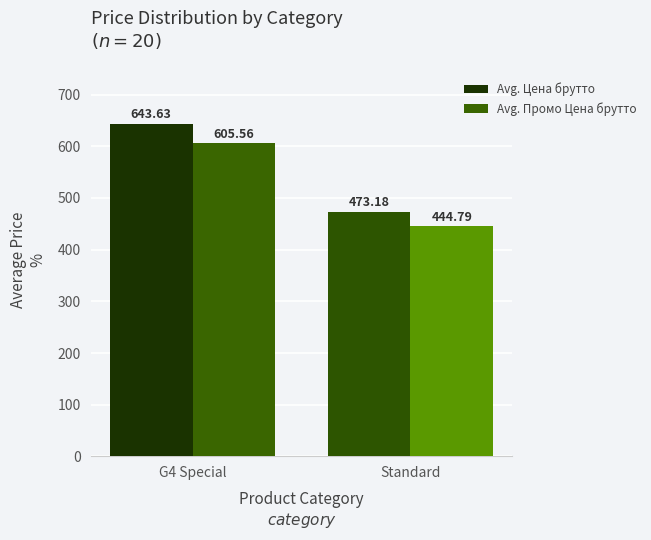

Rank the series by their average value, from lowest to highest.

Avg. Промо Цена брутто, Avg. Цена брутто